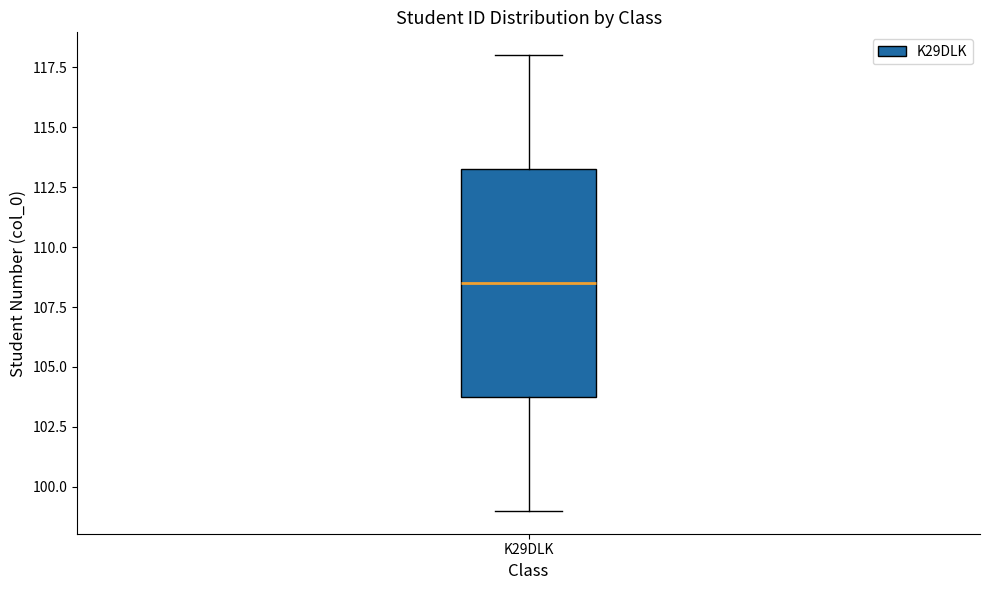

Where does the lower whisker of the box for K29DLK end on the y-axis? The values are not printed on the chart, so give them approximately, as read against the axis.

99.0